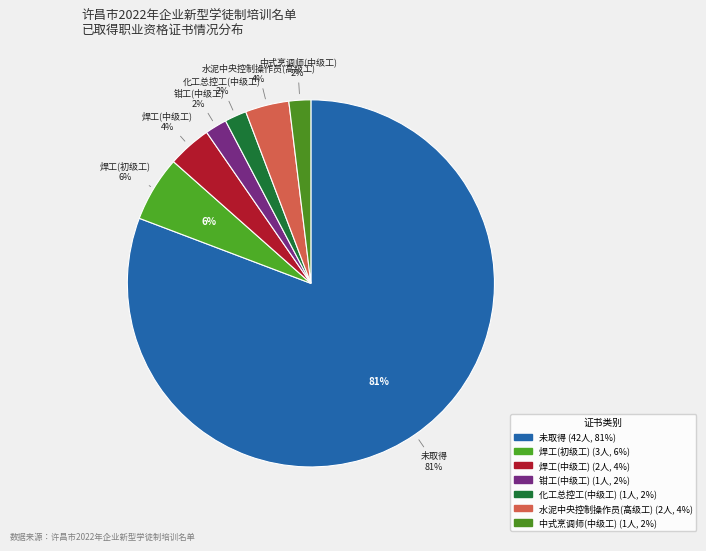

To the nearest percent, what is the difference between the largest and smallest slice percentages?

79%